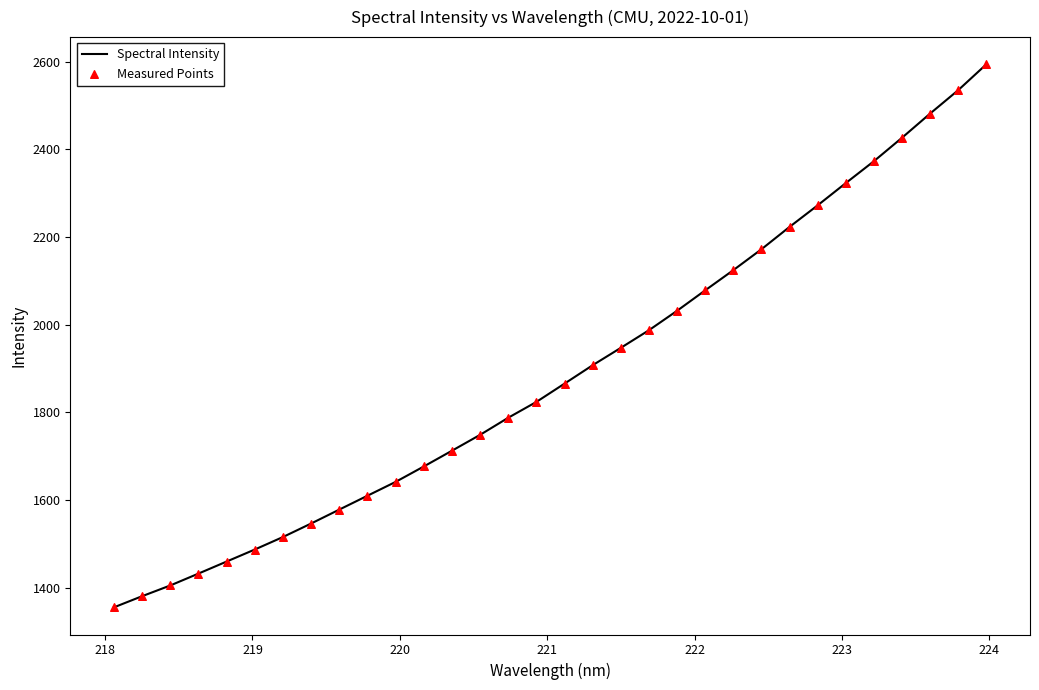

What is the greatest value displayed?

2593.8